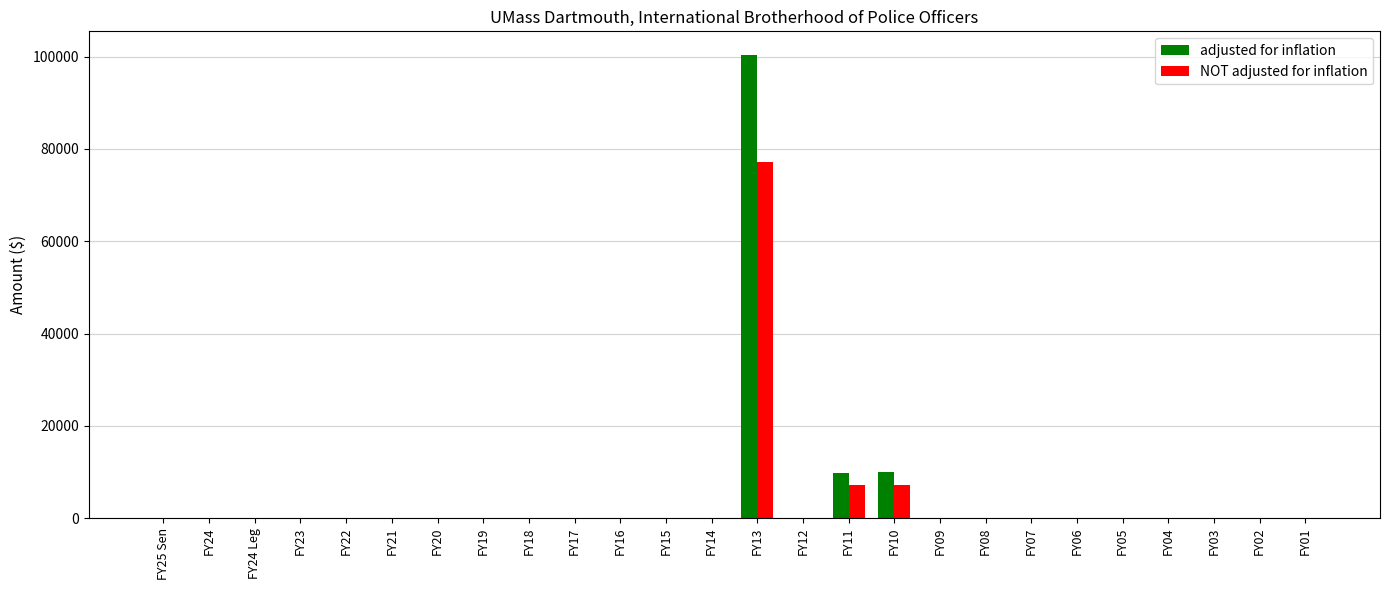

Which series has the largest total across all categories?

adjusted for inflation